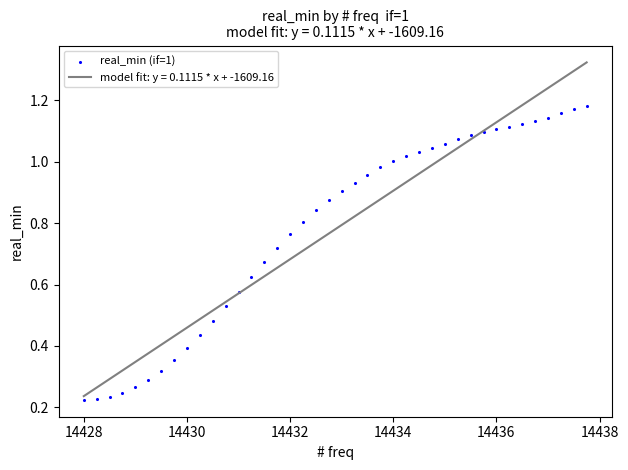

What is the range of X values (max minus min)?

9.8